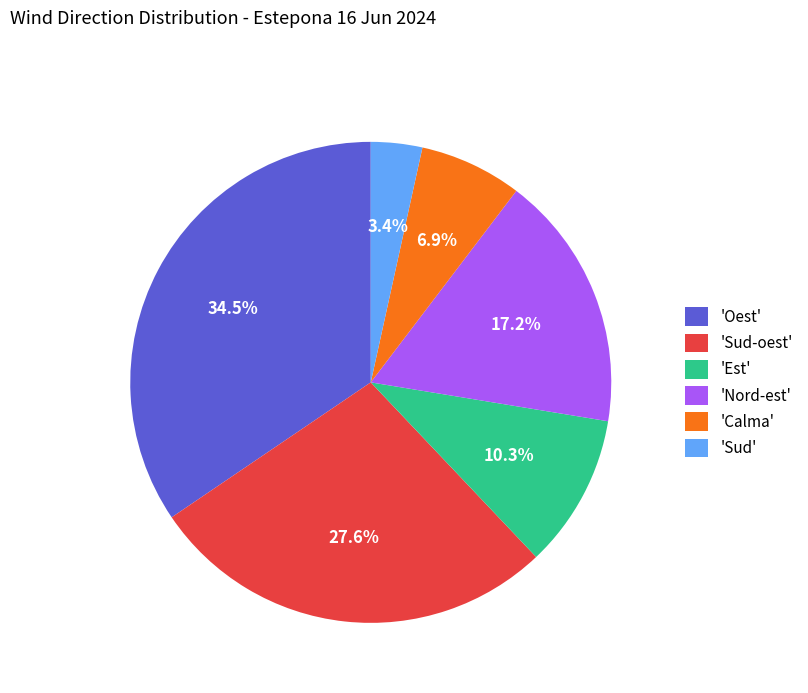

Do 'Est' and 'Oest' together represent more than half of the pie?

No